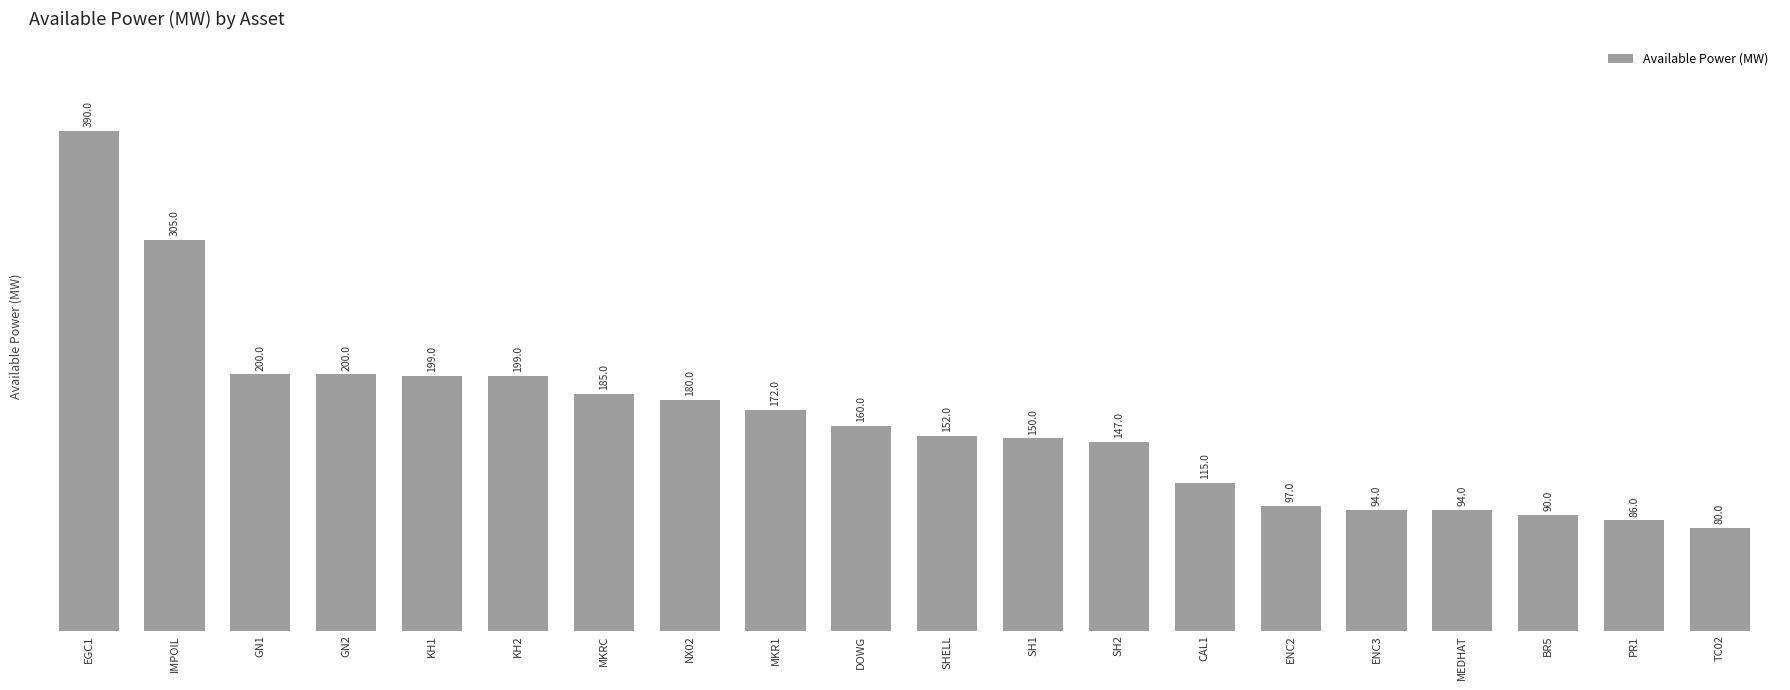

What value does the data have at NX02?

180